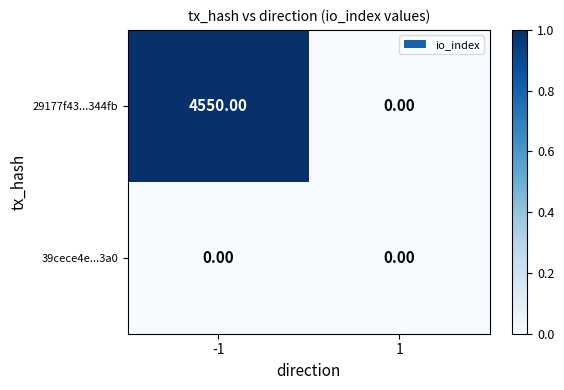

What is the difference between the maximum and minimum values in the 29177f43...344fb series?

4550